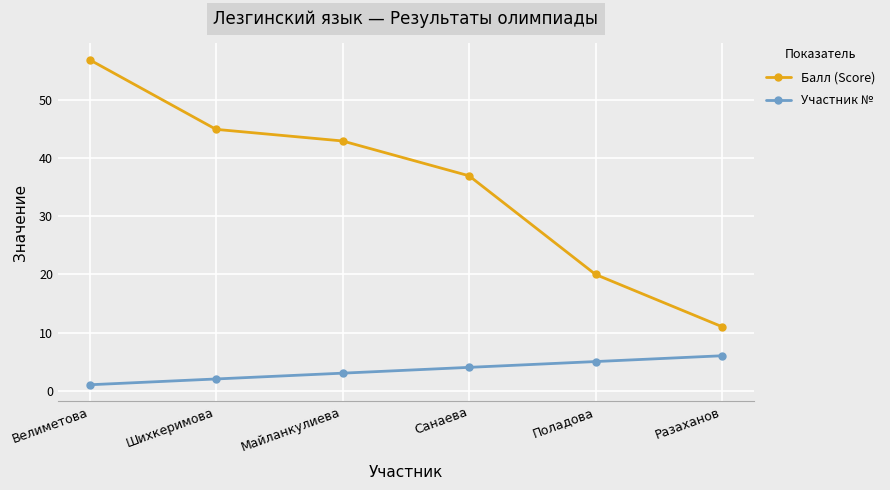

What is the label of the 1st point from the left?

Велиметова